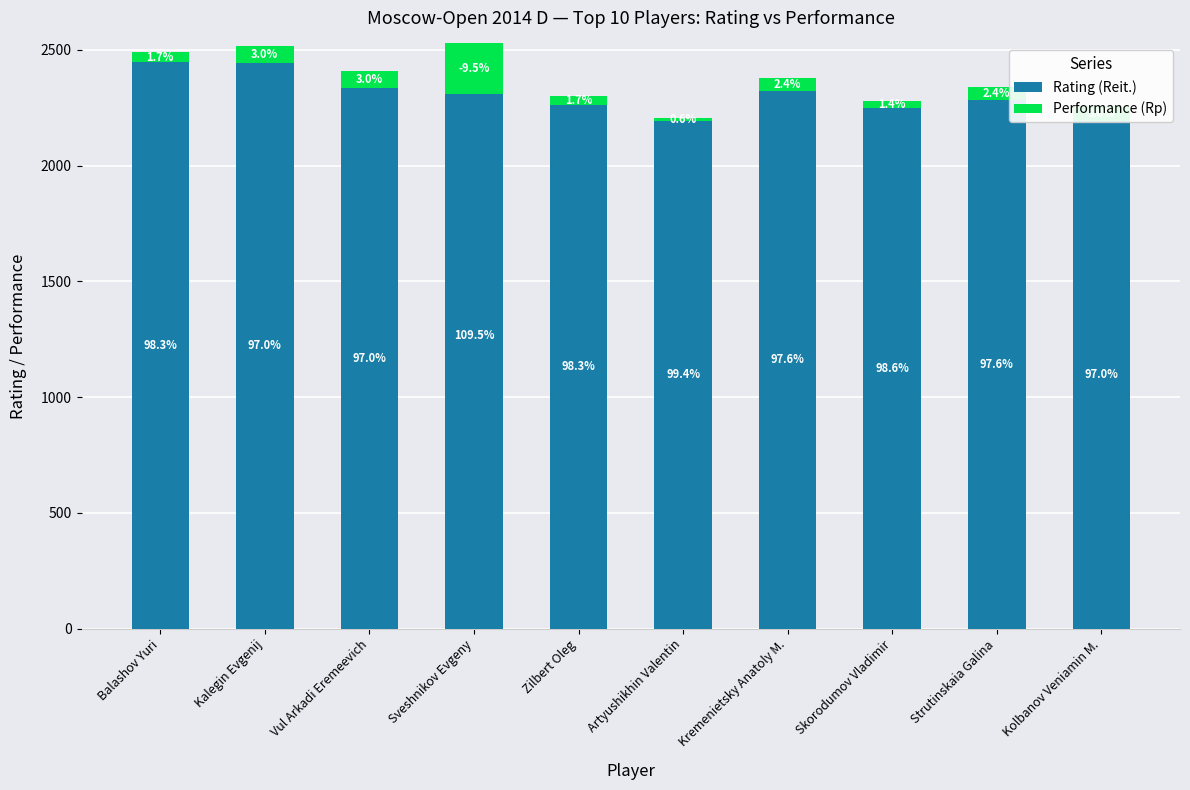

What is the label of the 6th bar from the left?

Artyushikhin Valentin